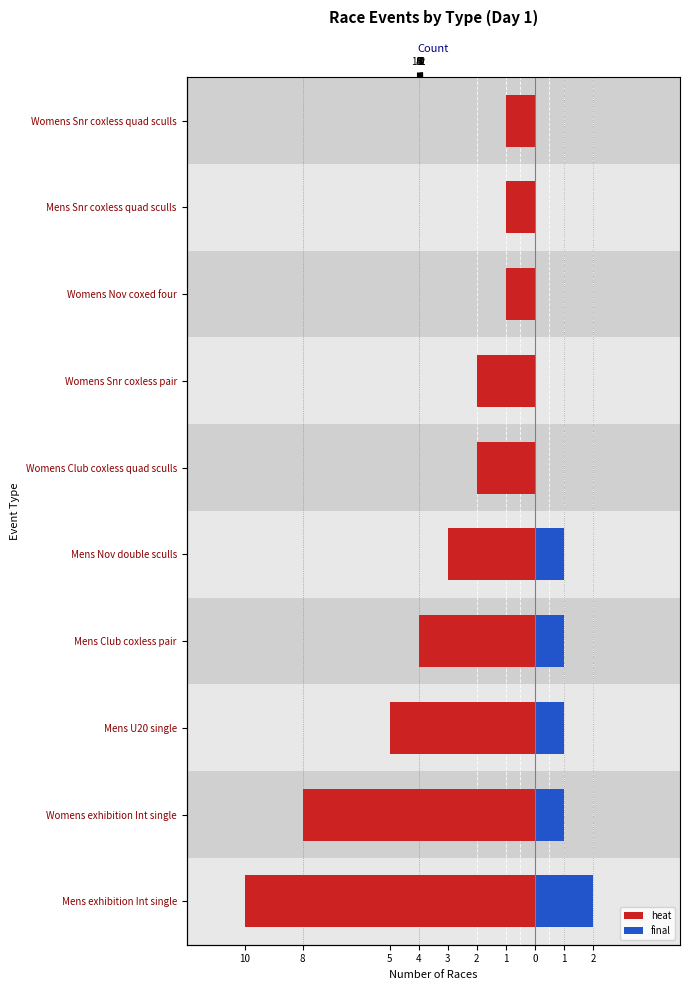

How many bars are there in total?

20